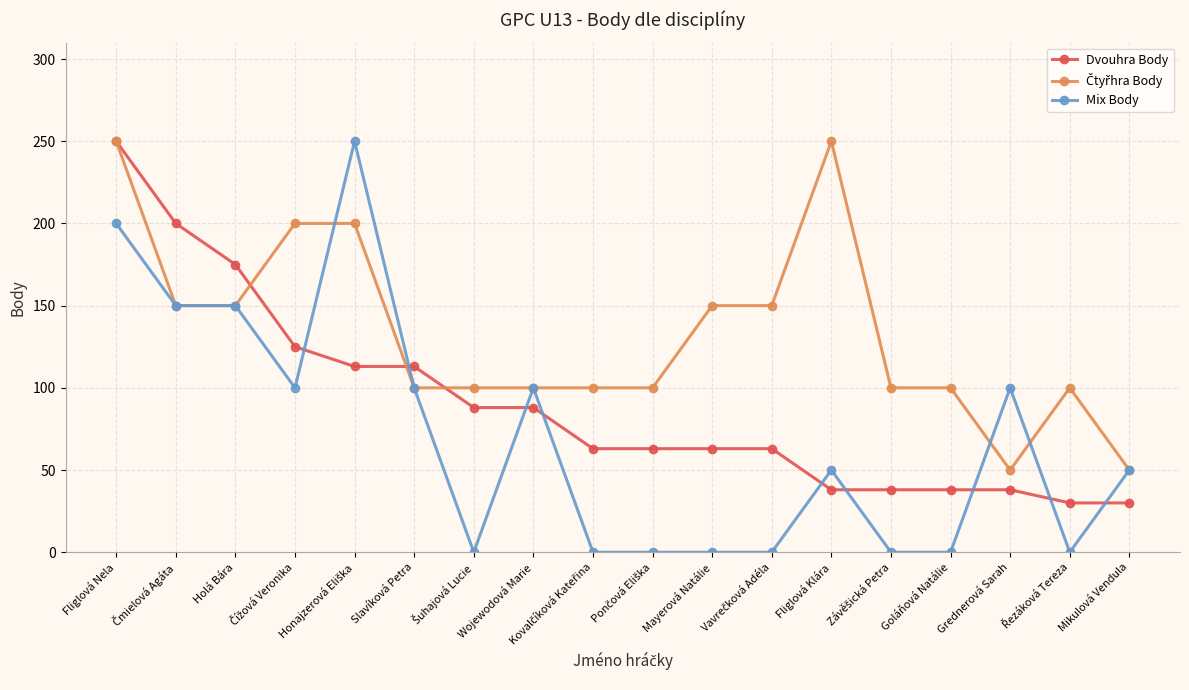

What is the total value across all series at Mikulová Vendula?

130